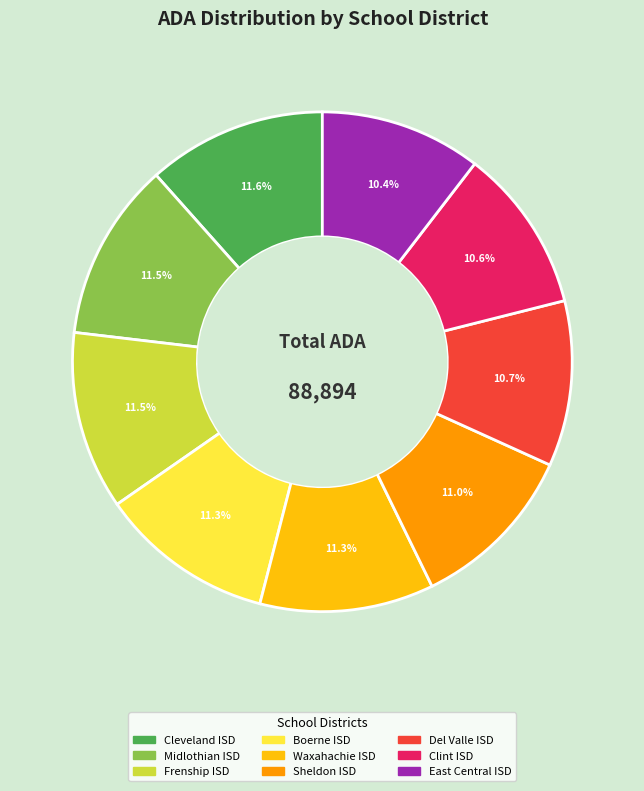

Approximately how many times larger is the value at Waxahachie ISD compared to Cleveland ISD?

1.0